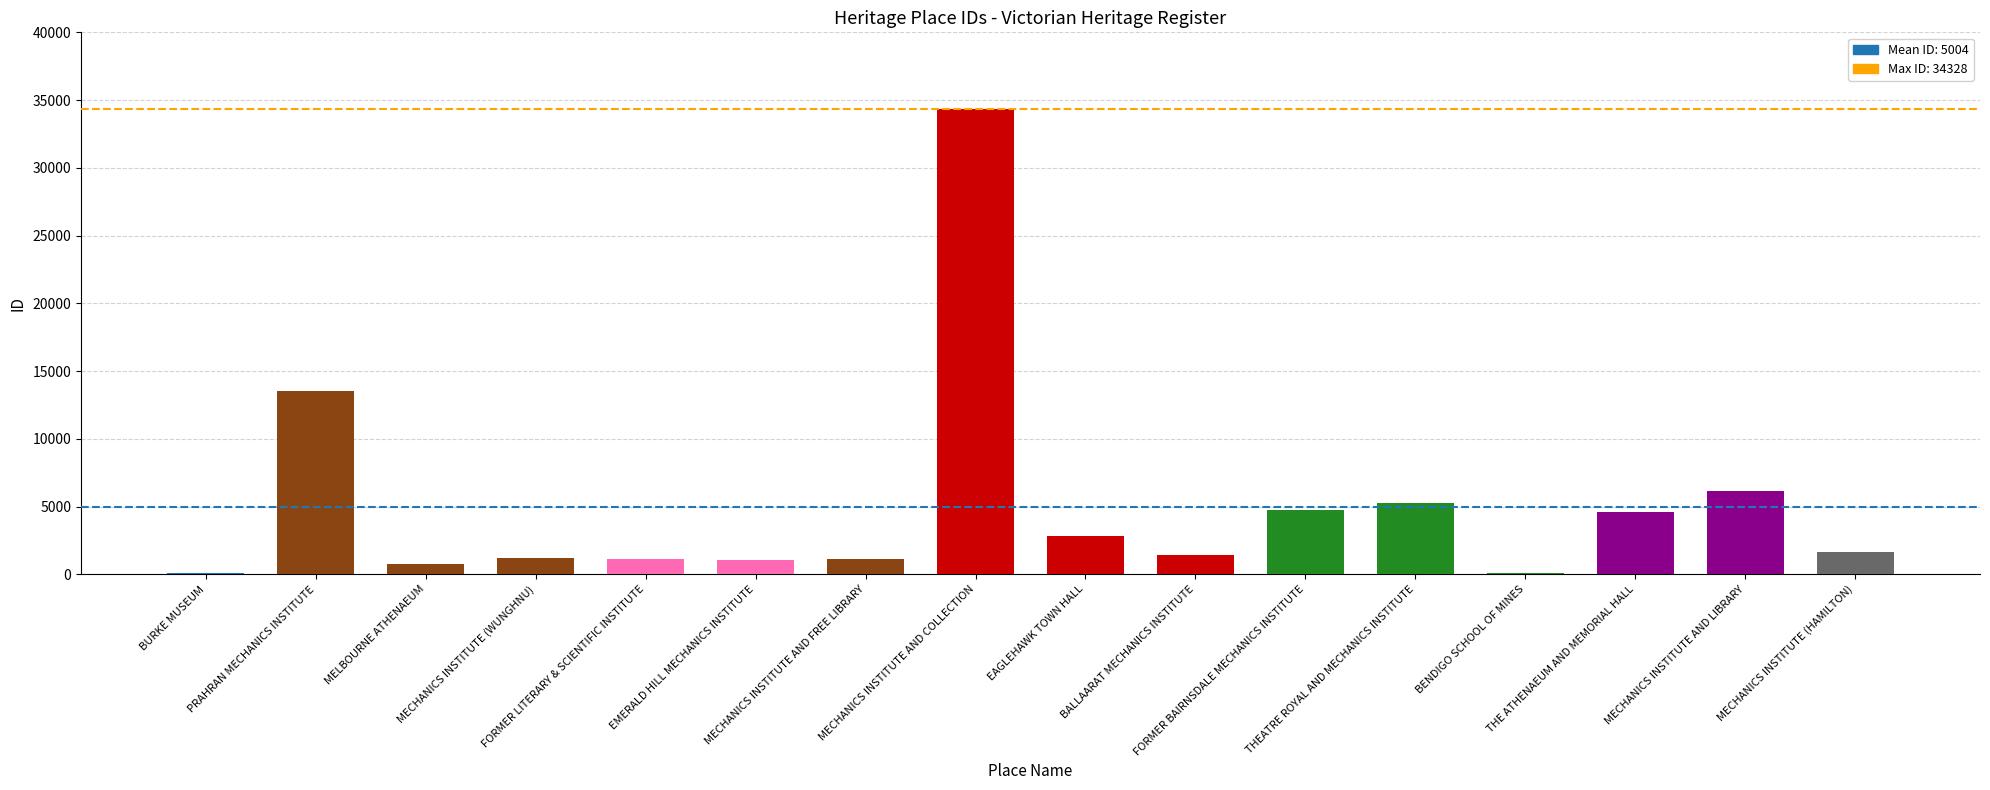

What is the maximum value shown in the chart?

34328